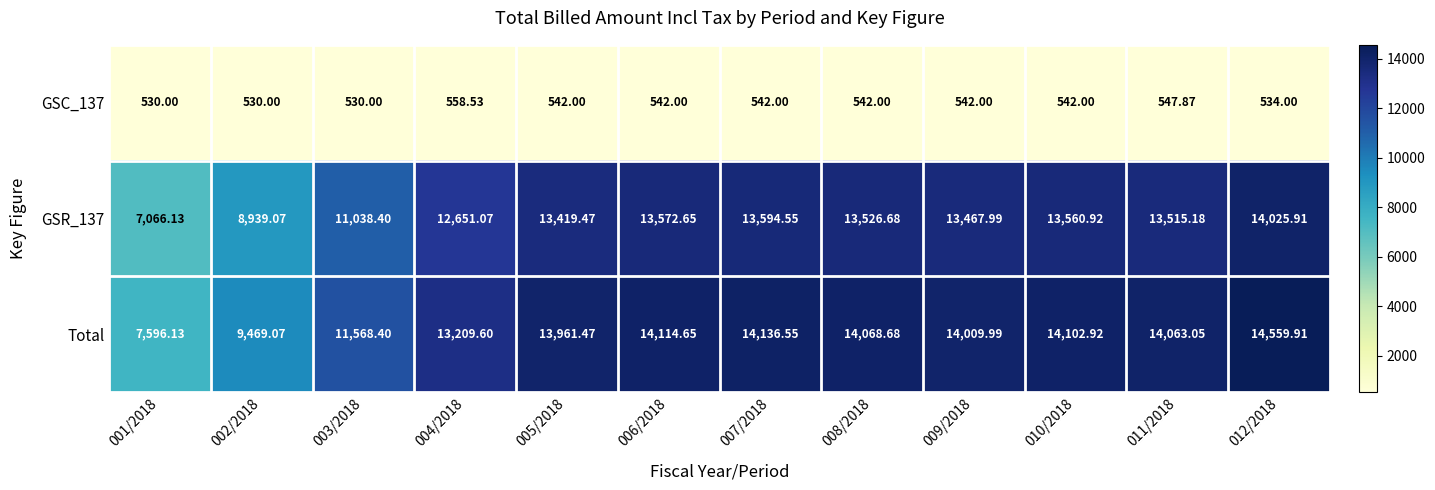

Which series has the largest range (max minus min)?

Total